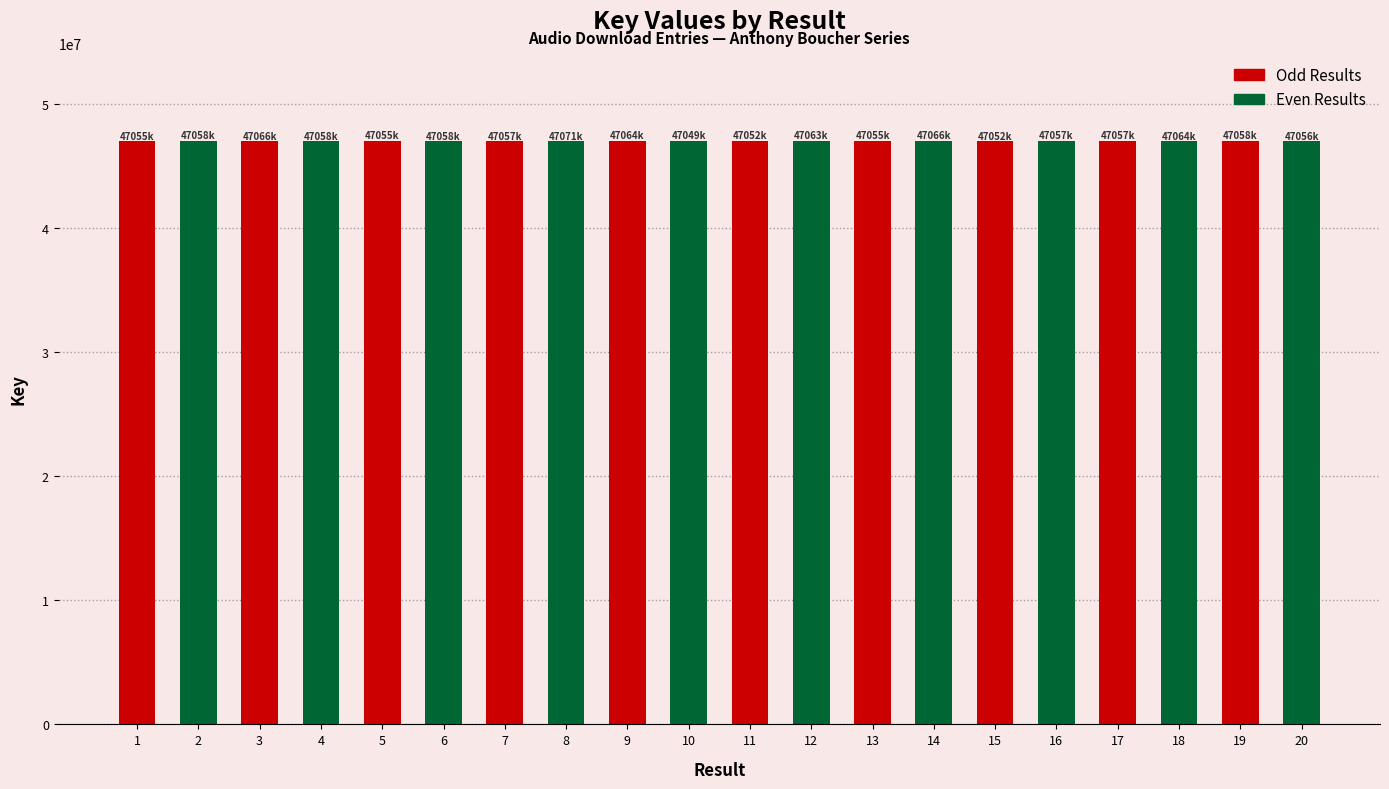

What is the minimum value shown in the chart?

47049403